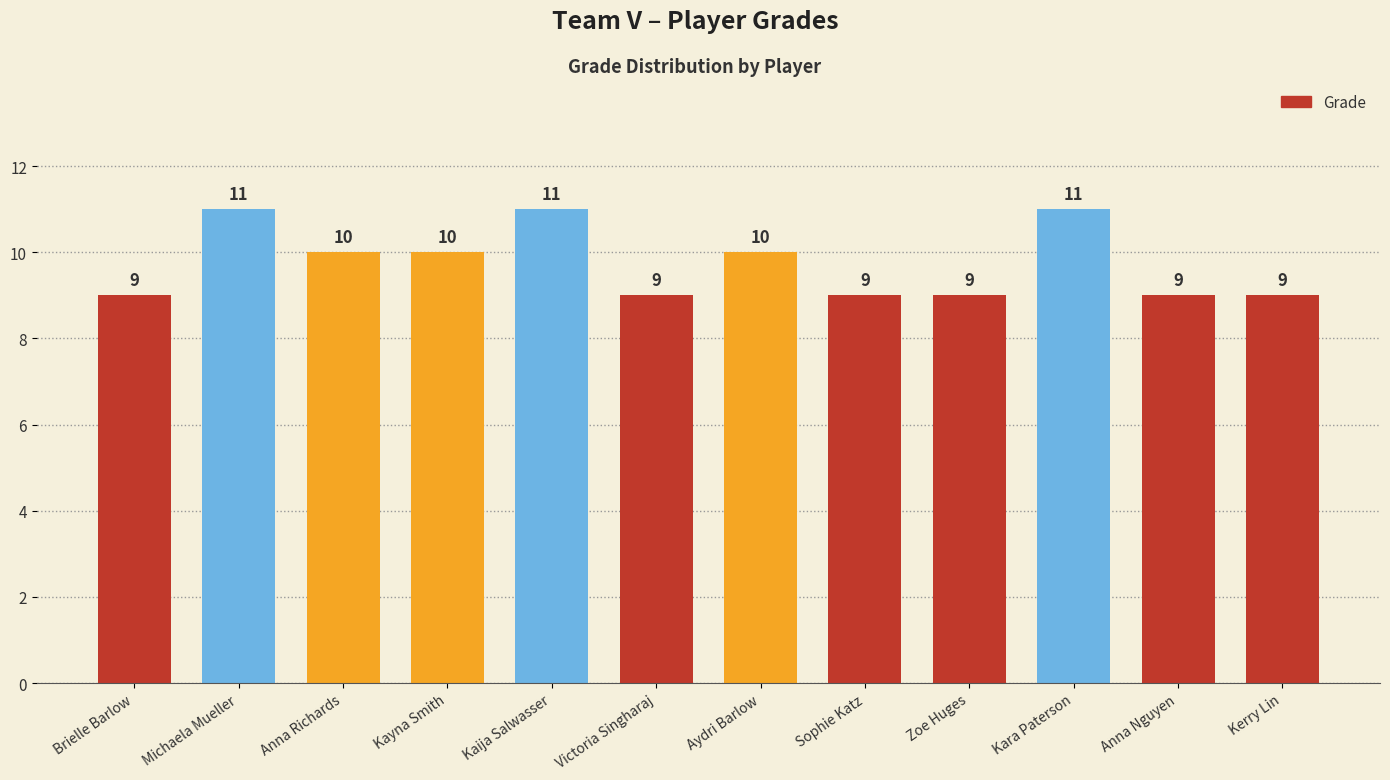

What position from the right is Kerry Lin?

1